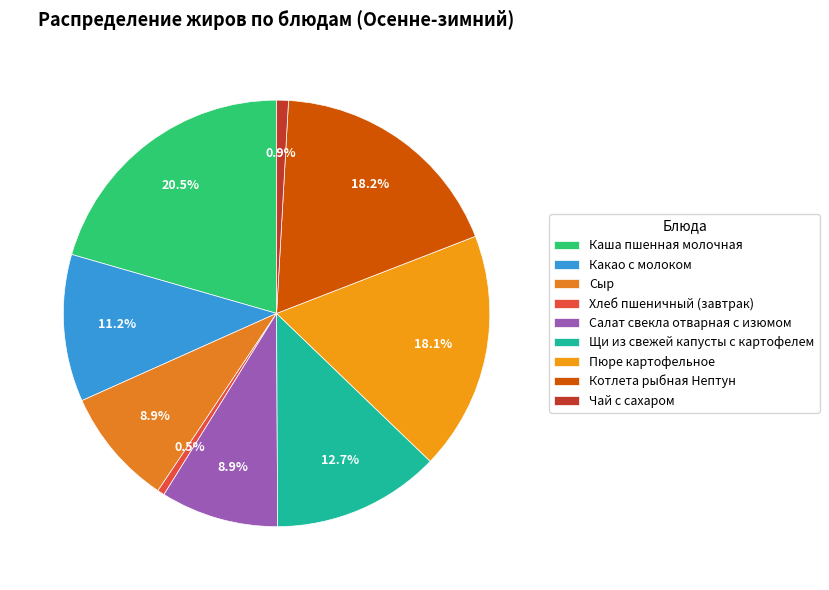

Rank the categories by value from lowest to highest.

Хлеб пшеничный (завтрак), Чай с сахаром, Сыр, Салат свекла отварная с изюмом, Какао с молоком, Щи из свежей капусты с картофелем, Пюре картофельное, Котлета рыбная Нептун, Каша пшенная молочная